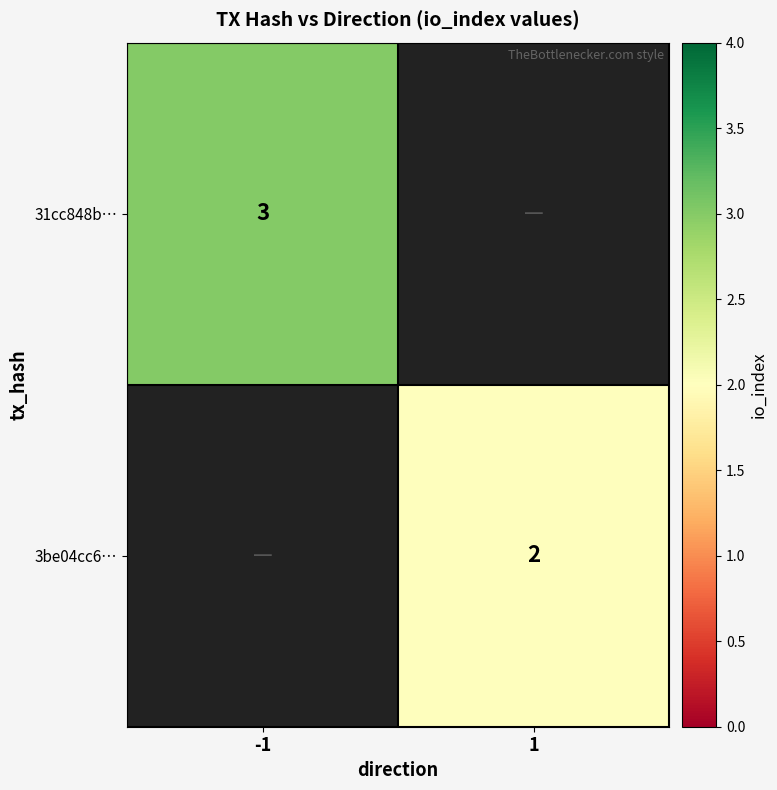

True or false: 3be04cc6… has a value of 2 at 1.

True